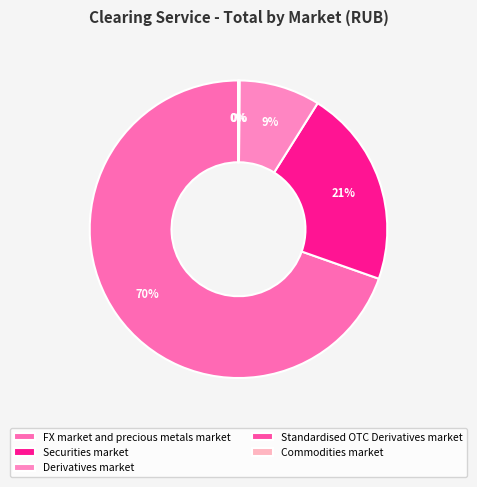

To the nearest percent, what is the average slice percentage?

20%